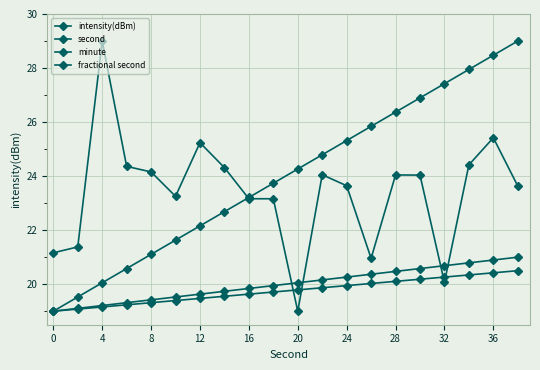

After their last crossing, which series has the higher values: intensity(dBm) or minute?

intensity(dBm)